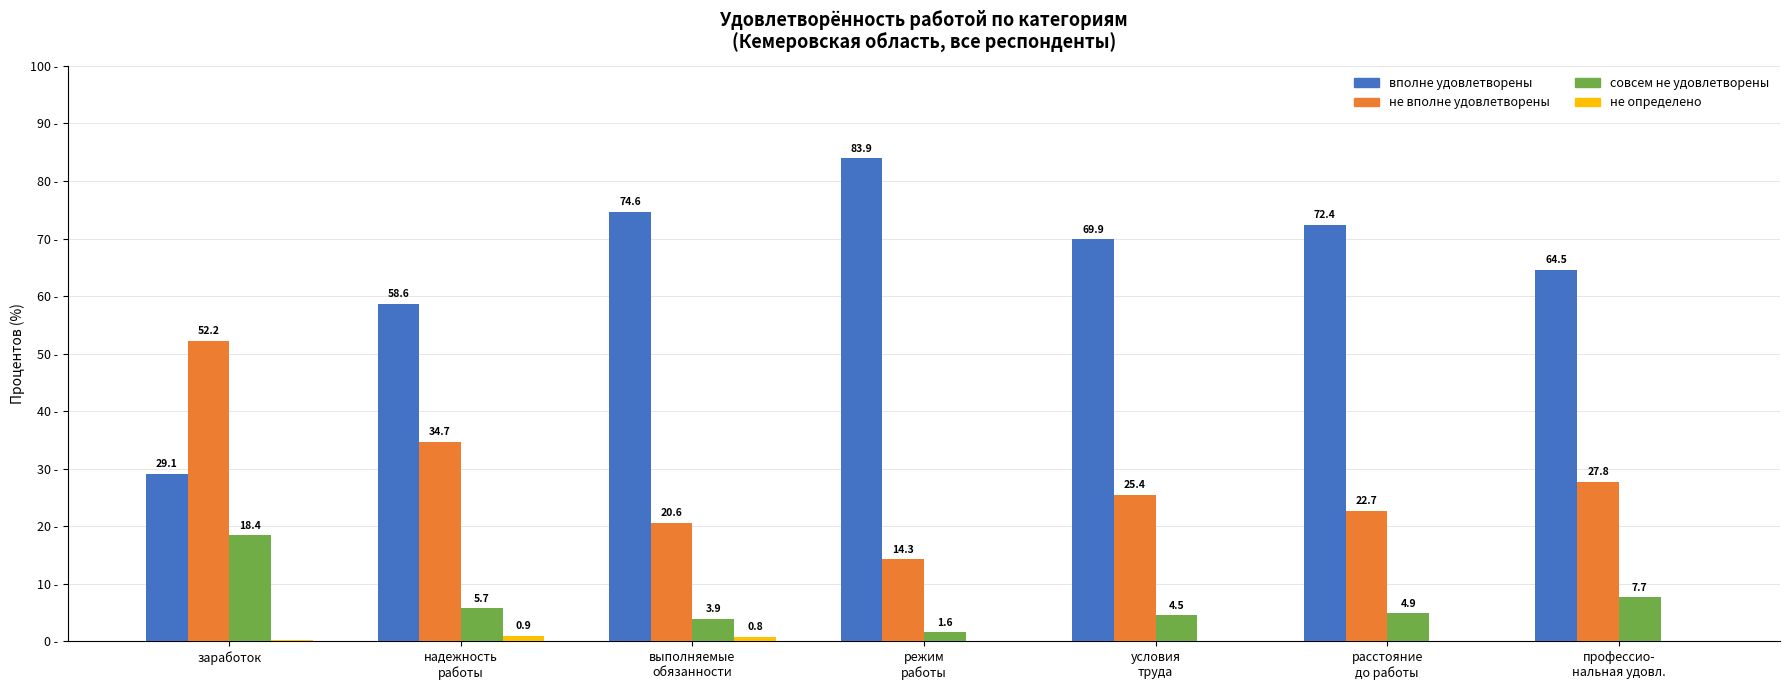

Which series has the largest total across all categories?

вполне удовлетворены